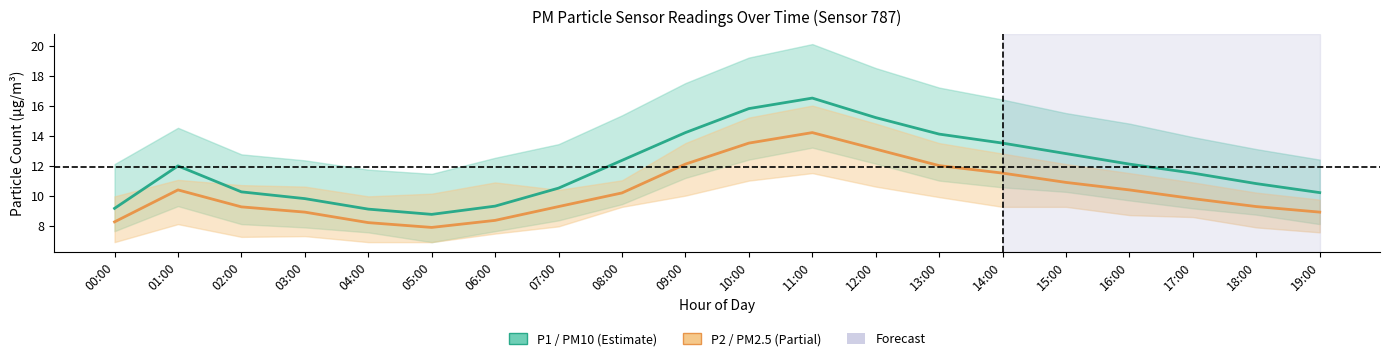

Reading right to left, extract all data points from this chart.

P1 (PM10): 10.2	10.8	11.5	12.1	12.8	13.5	14.1	15.2	16.5	15.8	14.2	12.3	10.5	9.3	8.8	9.1	9.8	10.2	12.0	9.2
P2 (PM2.5): 8.9	9.3	9.8	10.4	10.9	11.5	12.0	13.1	14.2	13.5	12.1	10.2	9.3	8.3	7.9	8.2	8.9	9.2	10.4	8.2